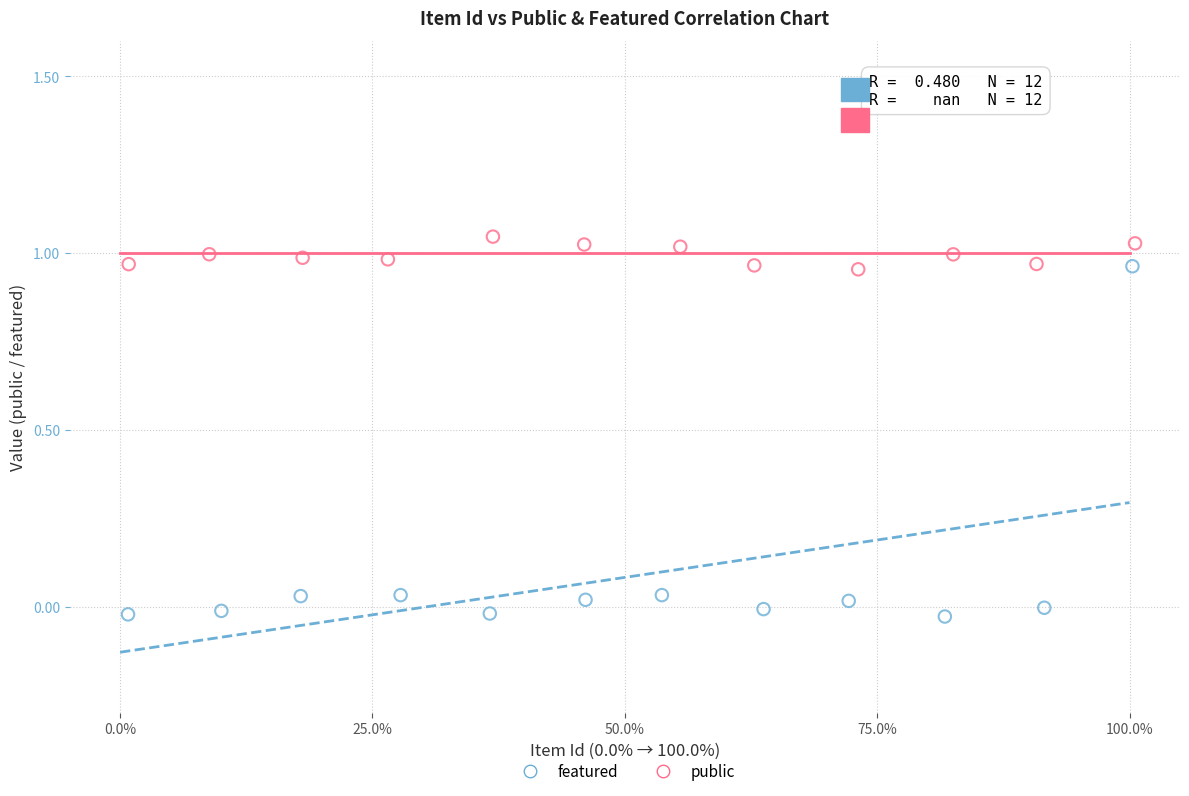

Which series has the widest spread of Y values?

featured